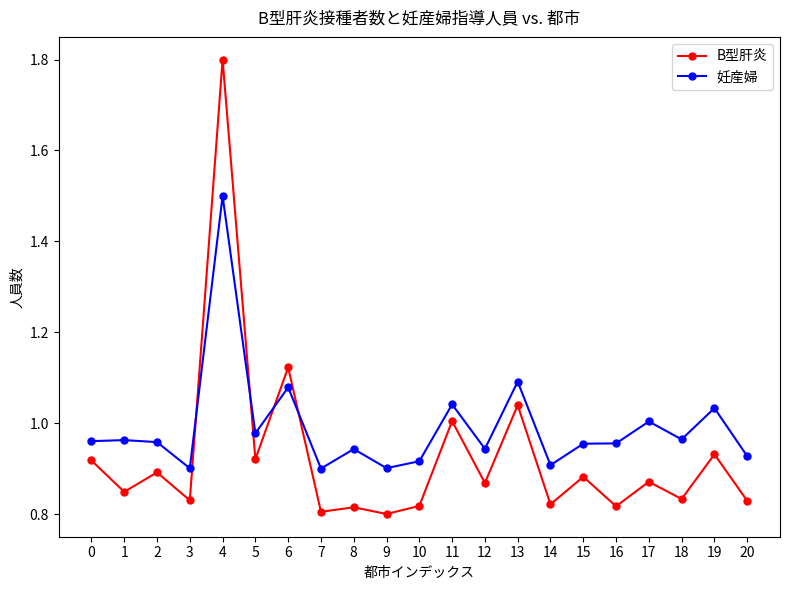

What is the maximum value shown in the chart?

1.8